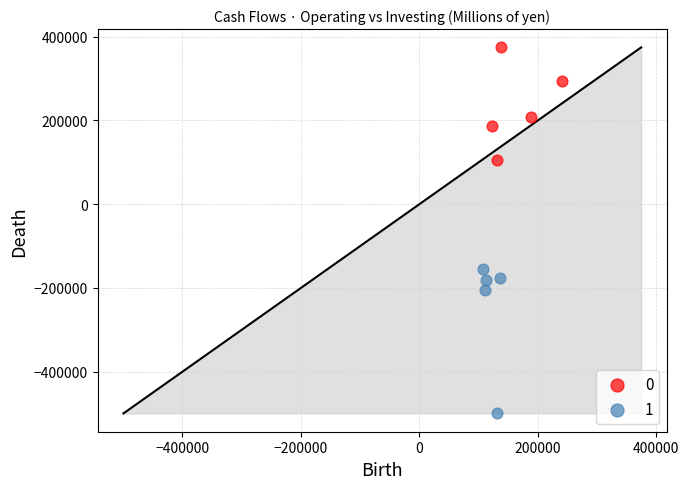

Which series reaches the maximum Y coordinate?

0